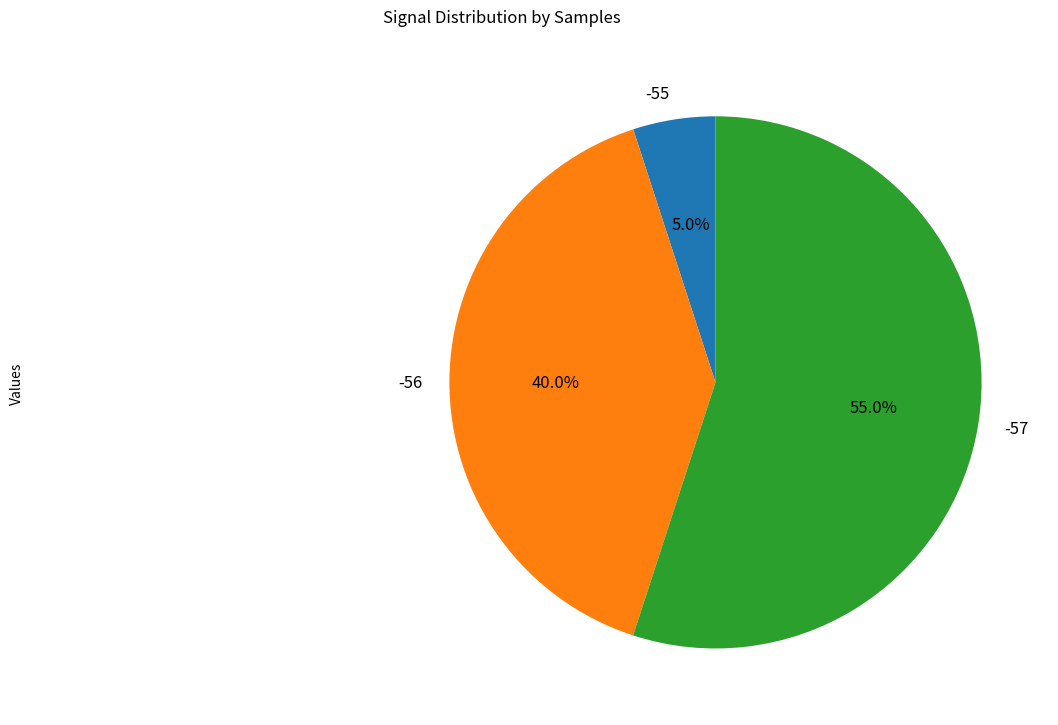

Which category has the smallest portion of the pie?

-55